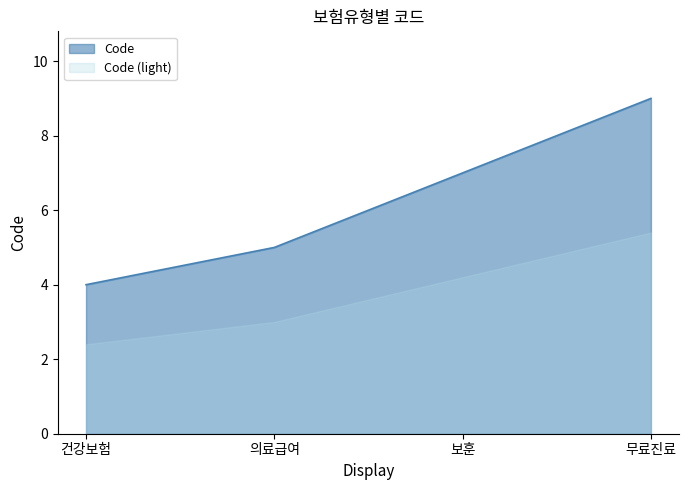

Reading right to left, extract all data points from this chart.

9	7	5	4